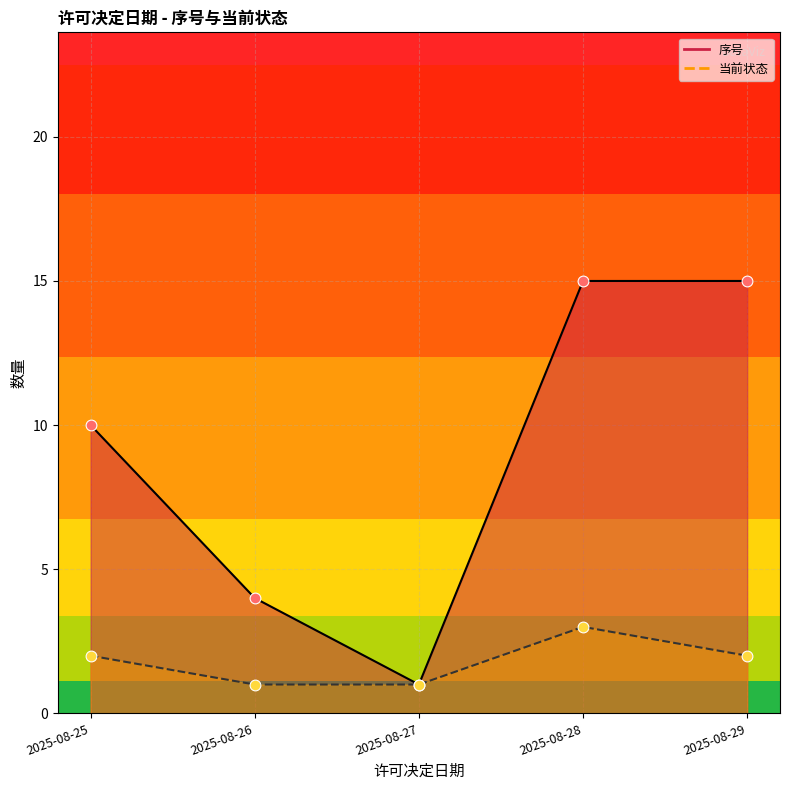

Which series contains the highest Y value?

序号